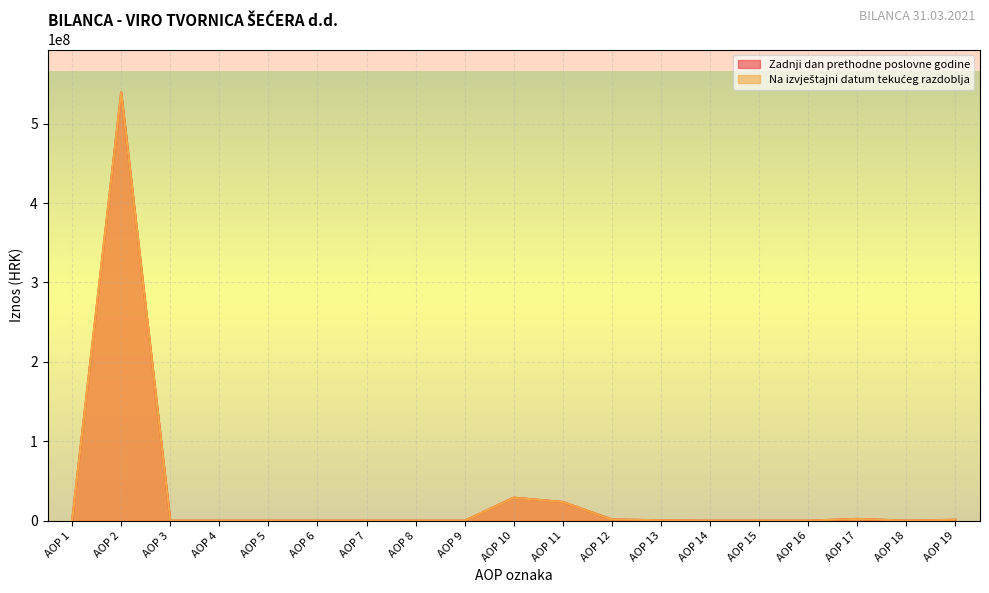

True or false: Na izvještajni datum tekućeg razdoblja and Zadnji dan prethodne poslovne godine cross at least once.

False